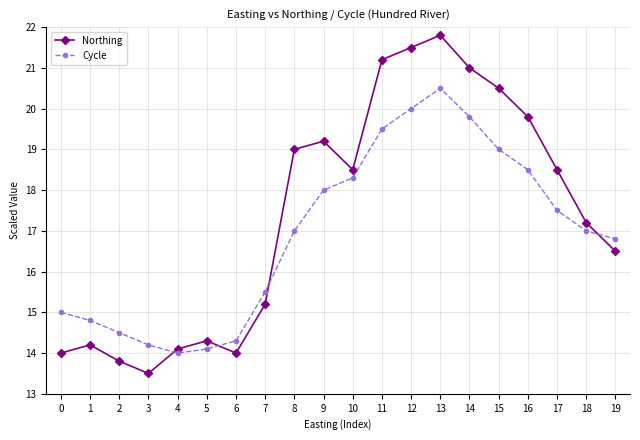

Reading left to right, transcribe all the data shown in this chart.

Northing: 14.0	14.2	13.8	13.5	14.1	14.3	14.0	15.2	19.0	19.2	18.5	21.2	21.5	21.8	21.0	20.5	19.8	18.5	17.2	16.5
Cycle: 15.0	14.8	14.5	14.2	14.0	14.1	14.3	15.5	17.0	18.0	18.3	19.5	20.0	20.5	19.8	19.0	18.5	17.5	17.0	16.8